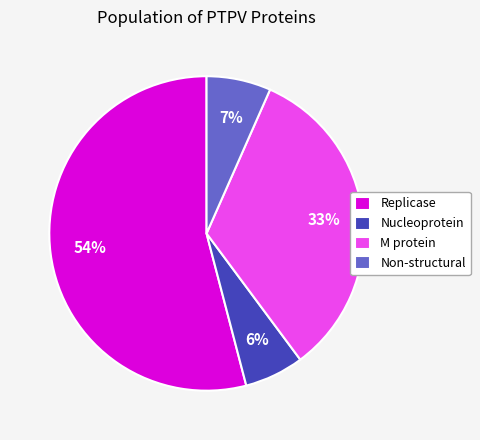

Which slice is the smallest?

Nucleoprotein